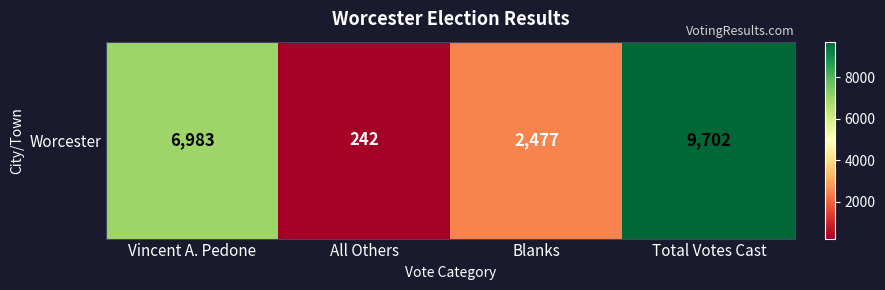

The chart shows a value of 242 at All Others. True or false?

True